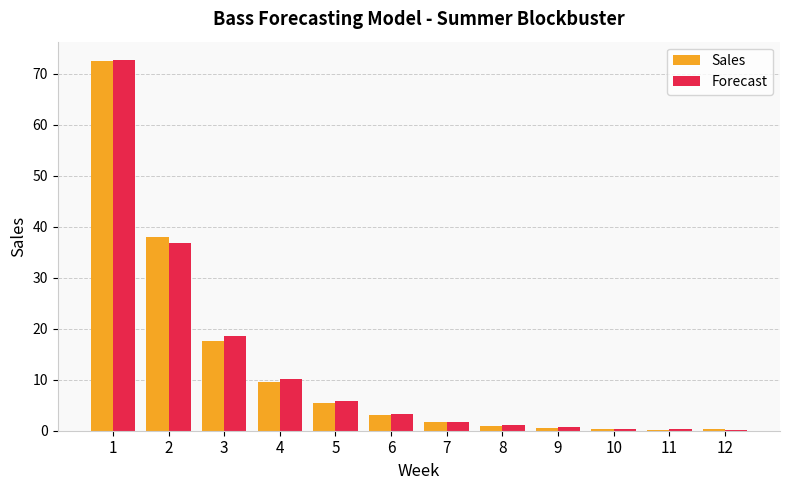

At which label is Sales closest to 36?

2